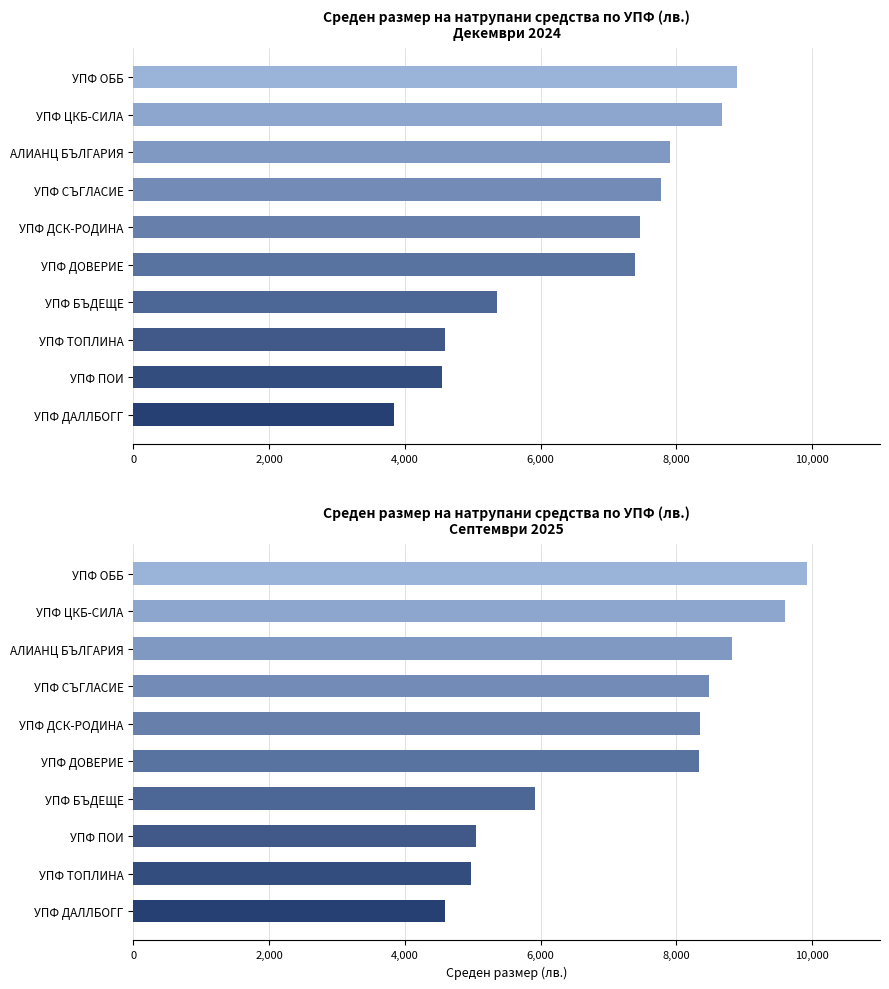

True or false: 12/2024 has a value of 13069.6 at УПФ СЪГЛАСИЕ.

False